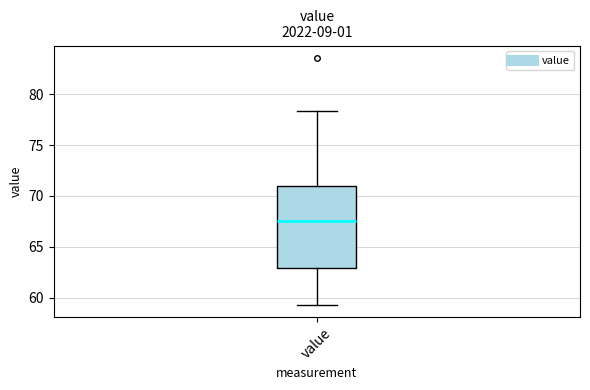

Transcribe this box plot: give where the median line is, the range the box spans, and where the two whiskers end, as read against the y-axis. The values are not printed on the chart, so give them approximately, as read against the axis.

median 67.5, box 63.0 to 71.0, whiskers 59.5 to 78.5